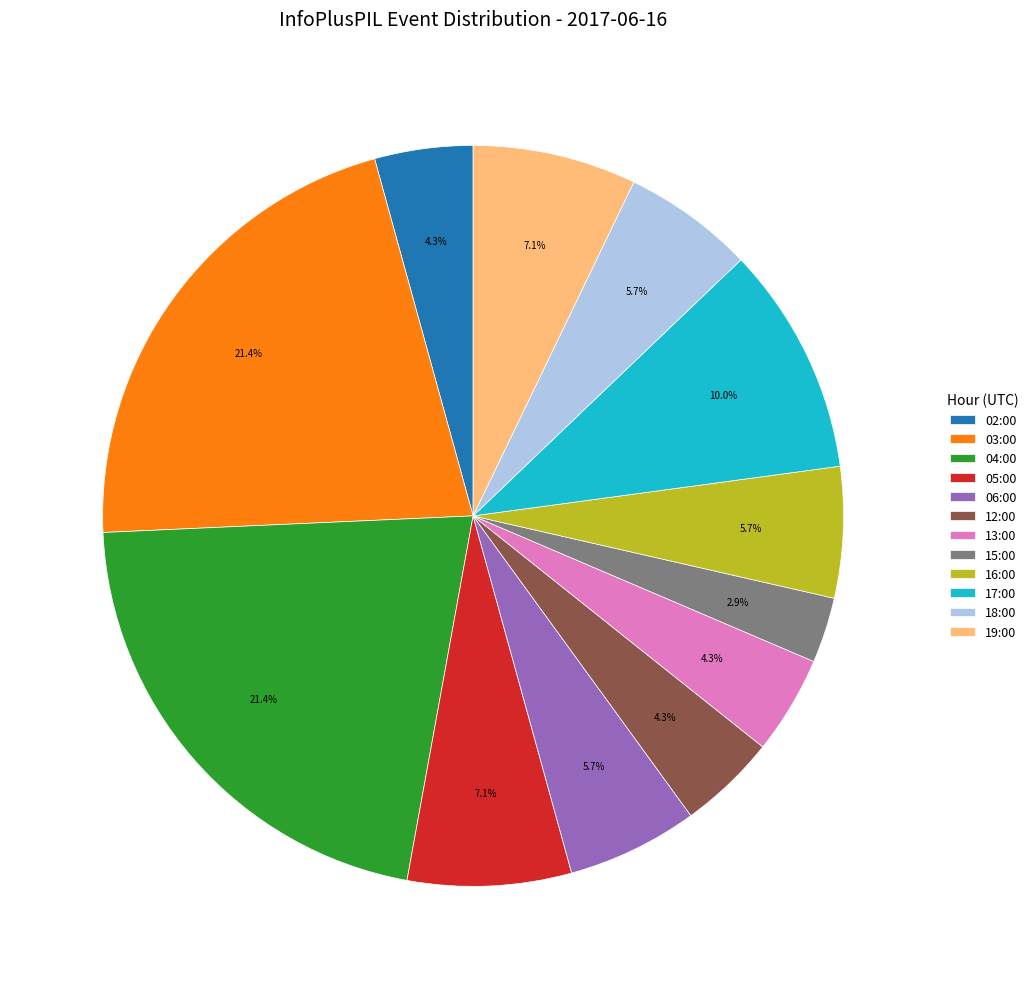

What is the ratio of the value at 06:00 to the value at 02:00?

1.3